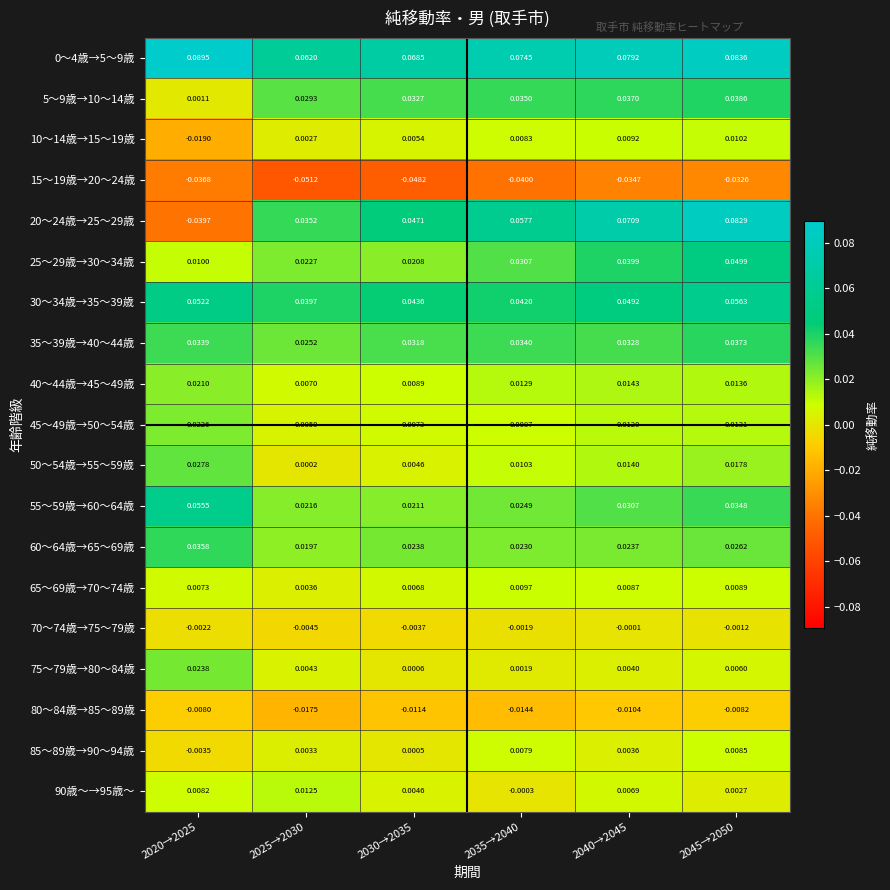

Is the value of 20～24歳→25～29歳 at 2045→2050 greater than the value of 55～59歳→60～64歳 at 2030→2035?

Yes